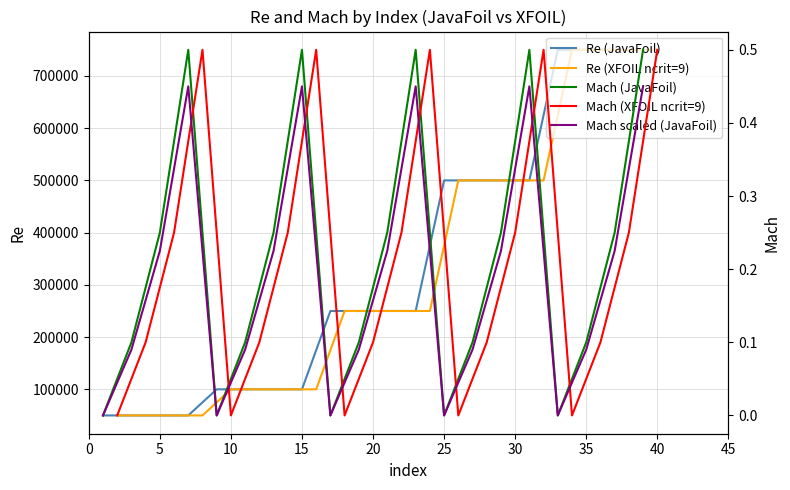

True or false: Re (XFOIL ncrit=9) and Mach scaled (JavaFoil) cross at least once.

False